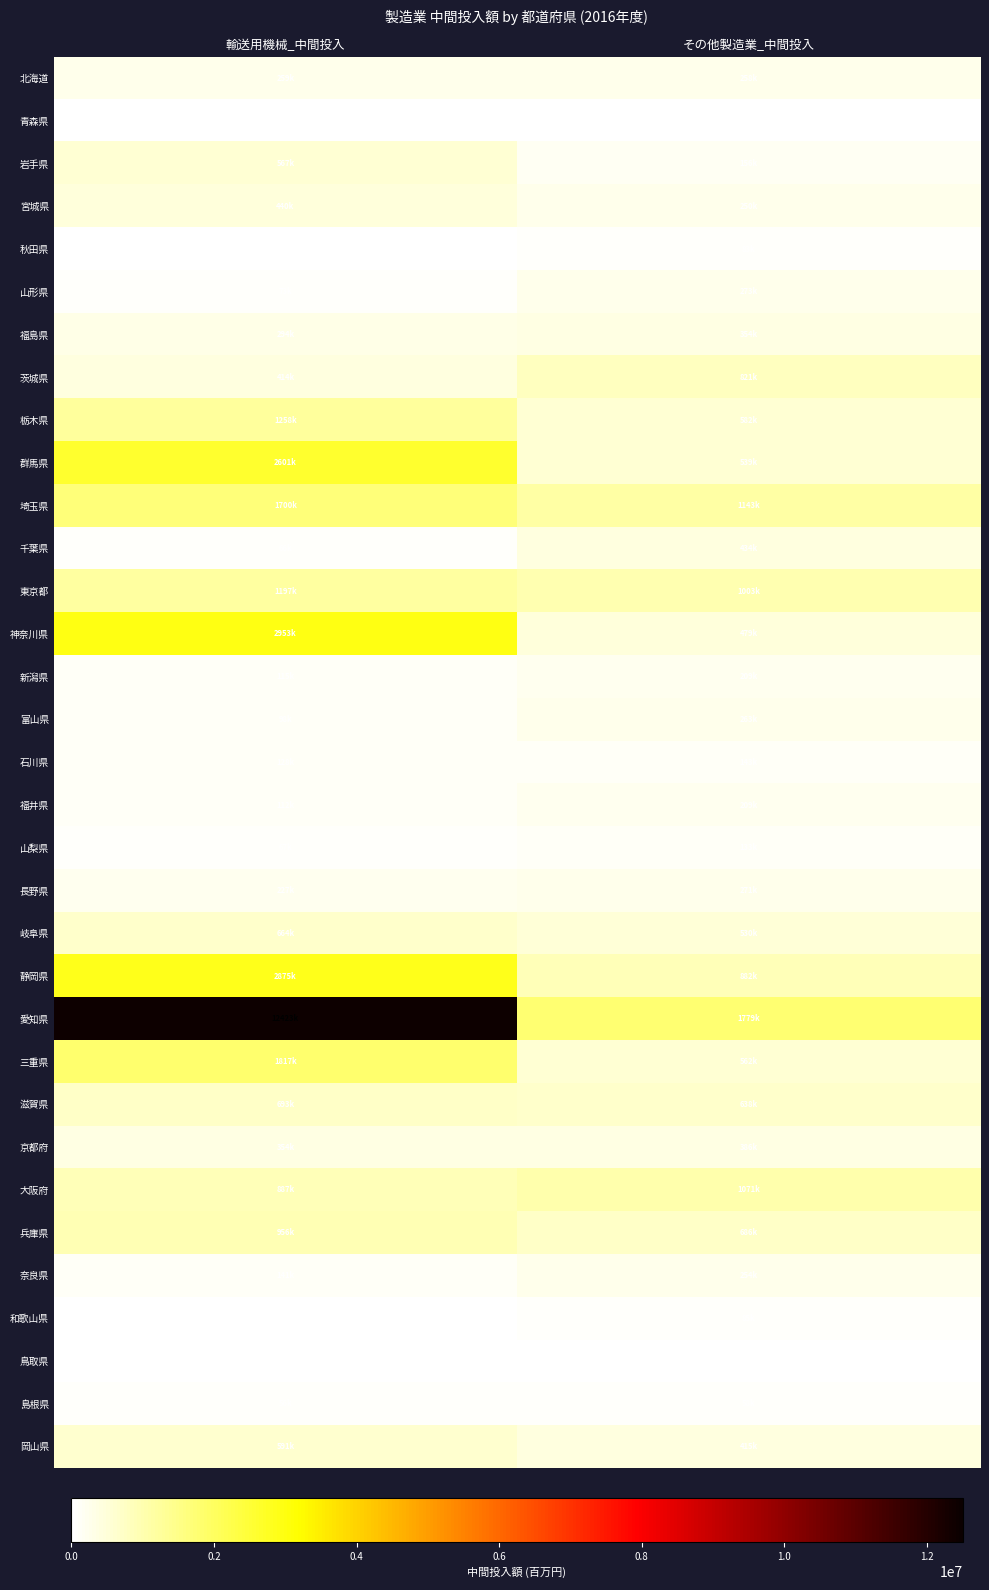

How many data points does each series have?

2